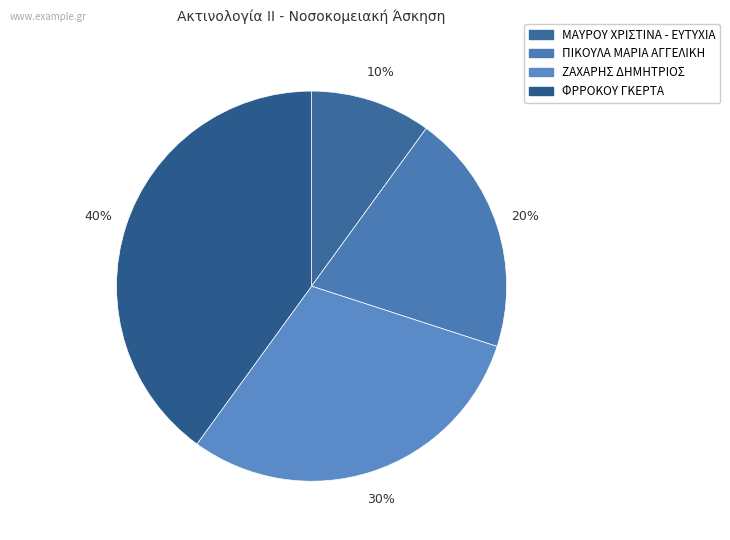

To the nearest percent, what is the difference between the ΖΑΧΑΡΗΣ ΔΗΜΗΤΡΙΟΣ and ΜΑΥΡΟΥ ΧΡΙΣΤΙΝΑ - ΕΥΤΥΧΙΑ slice percentages?

20%